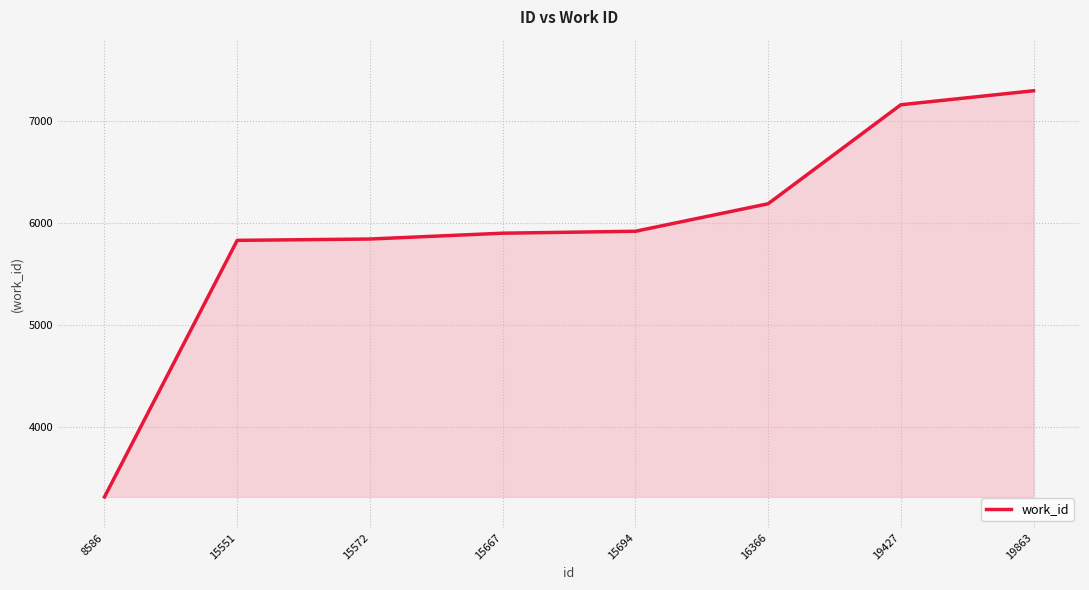

What is the change in value from 15694 to 19427?

+1238